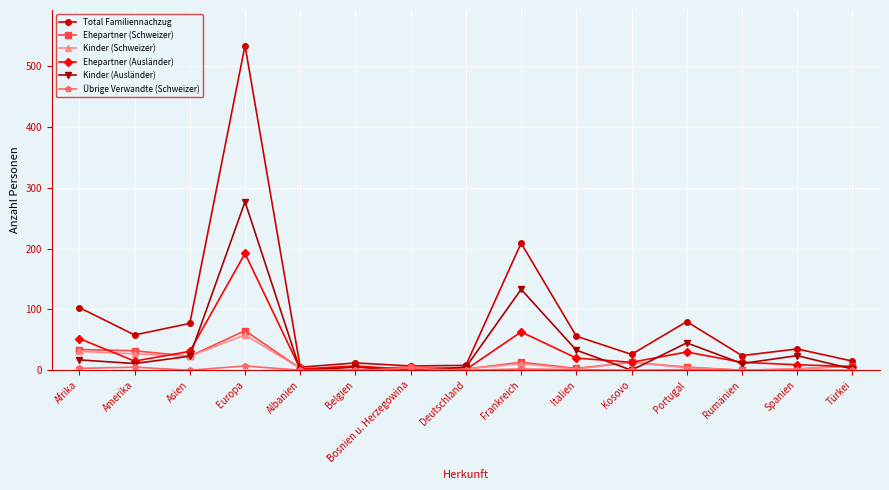

How many categories are shown in the chart?

15